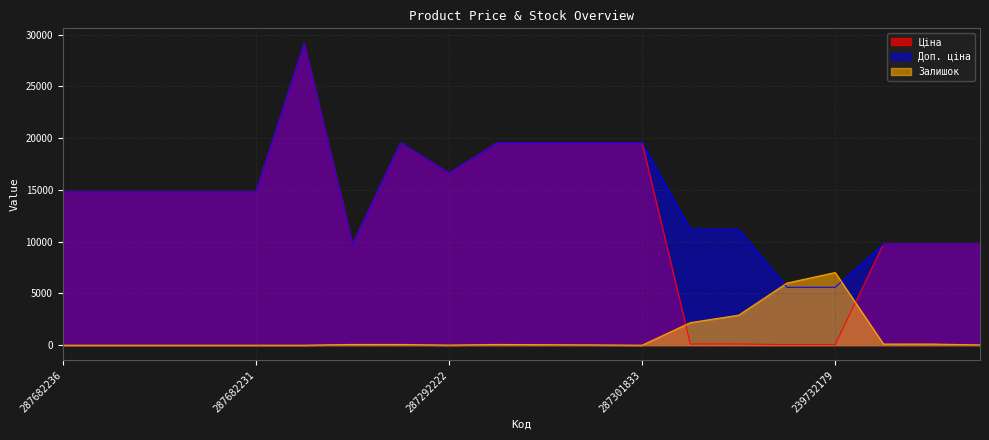

Rank the series by their maximum value, from lowest to highest.

Залишок, Ціна, Доп. ціна